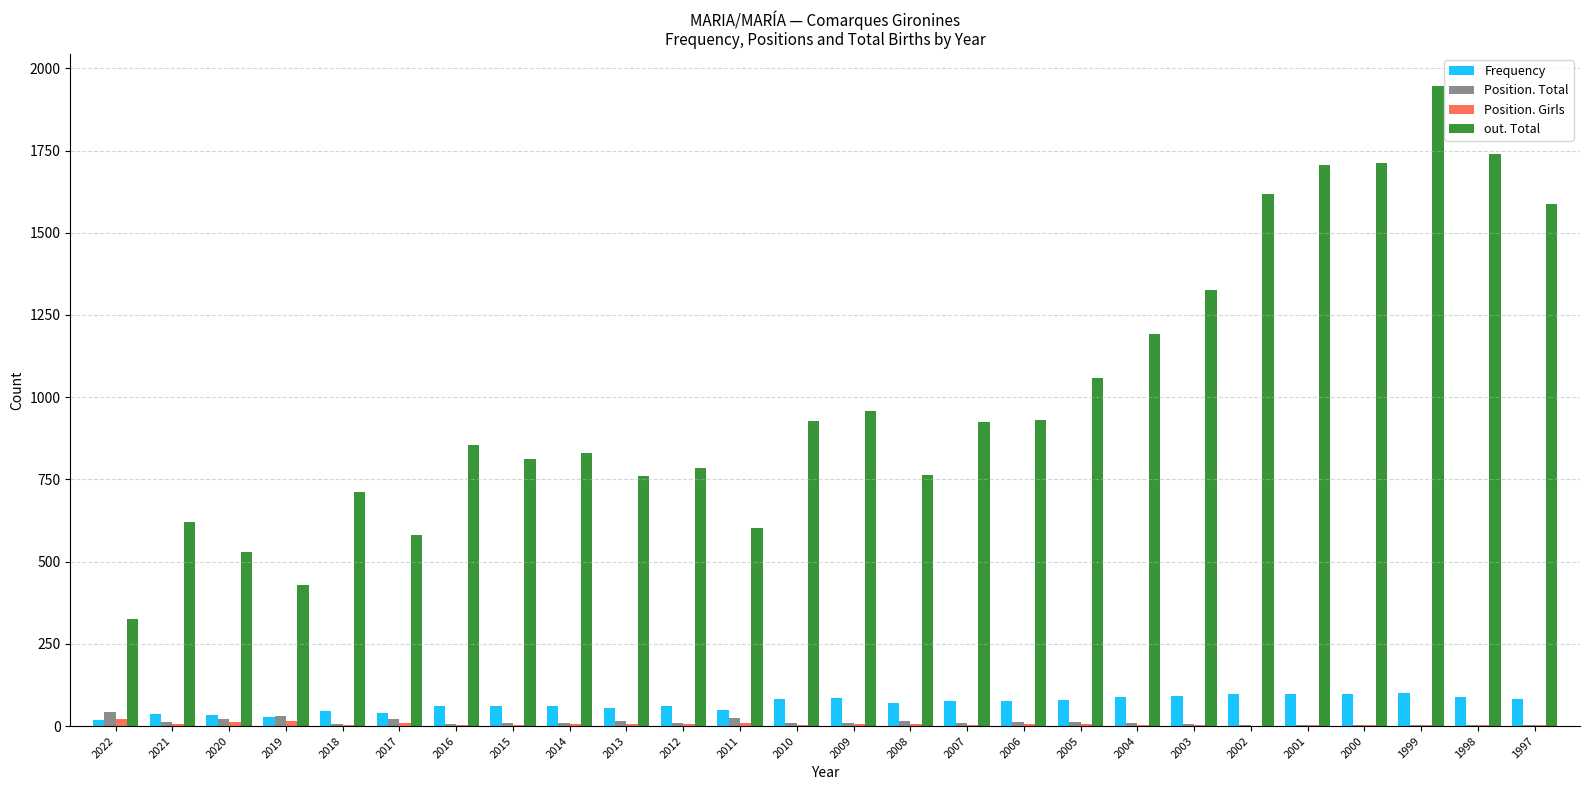

Read the Position. Total value at 2001, to the nearest 5.

5